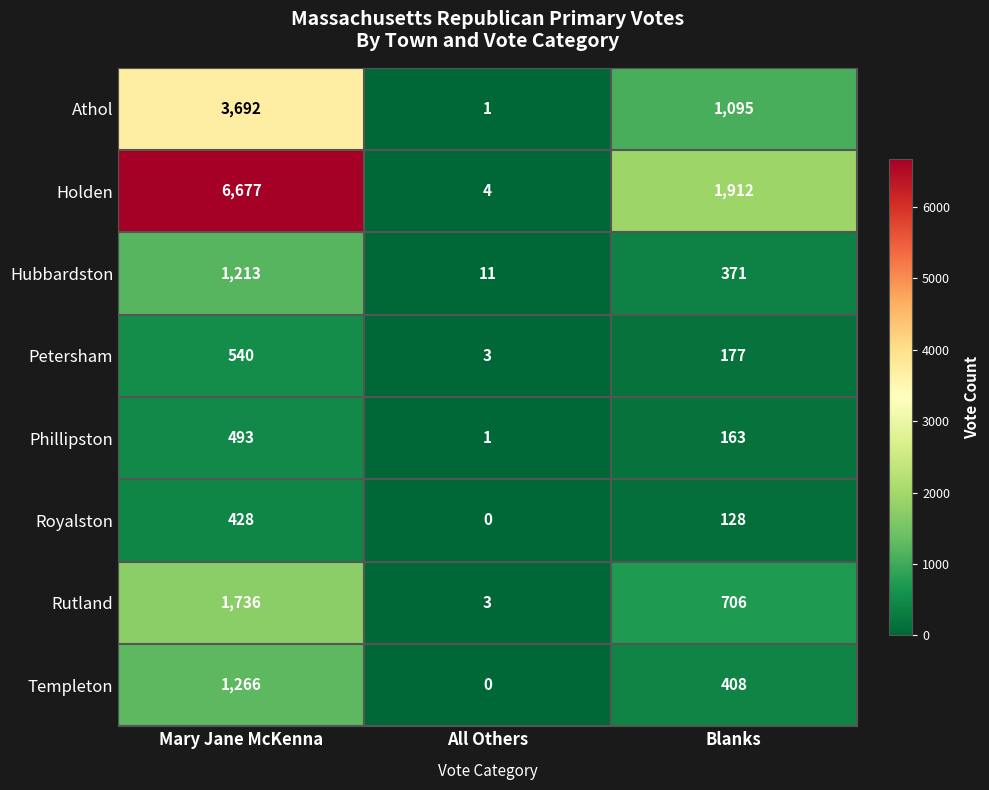

Rank the series at Mary Jane McKenna from lowest to highest value.

Royalston, Phillipston, Petersham, Hubbardston, Templeton, Rutland, Athol, Holden